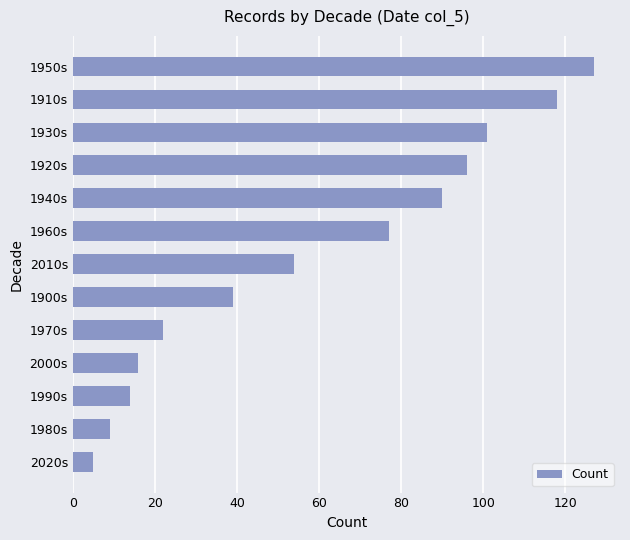

What is the sum of all values?

768